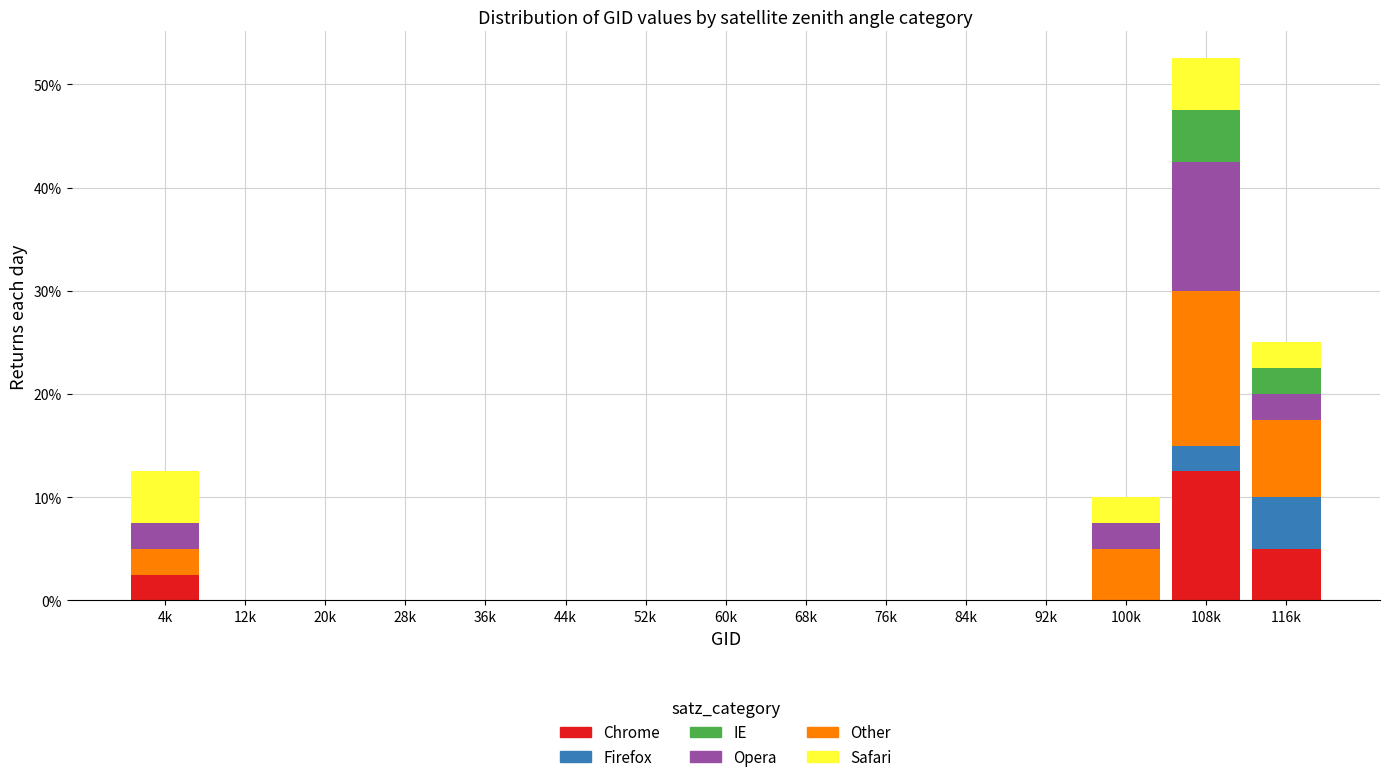

Which category has the highest value in the Chrome series?

108k